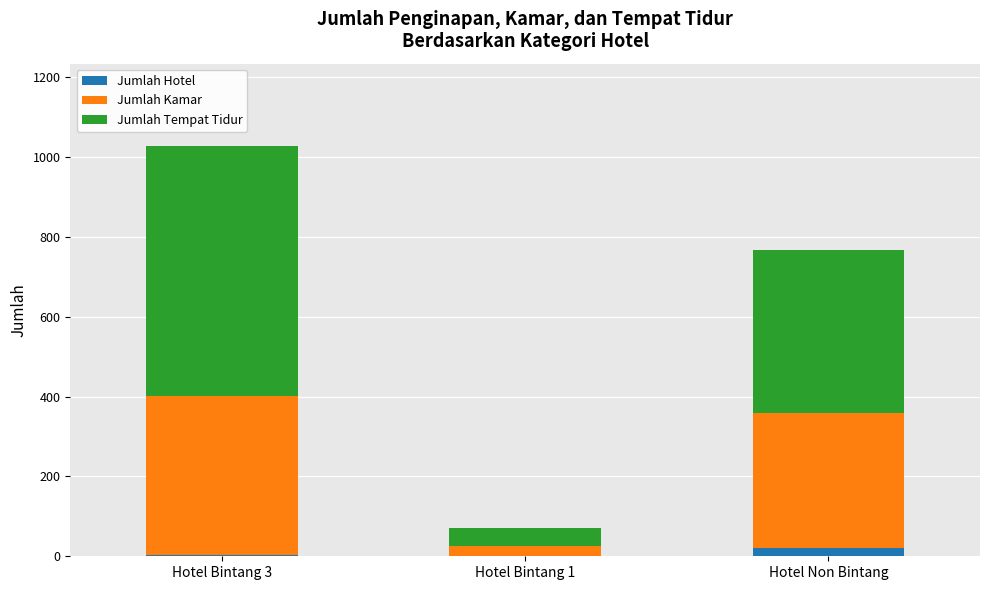

Are the bars grouped side by side (vs. stacked)?

No